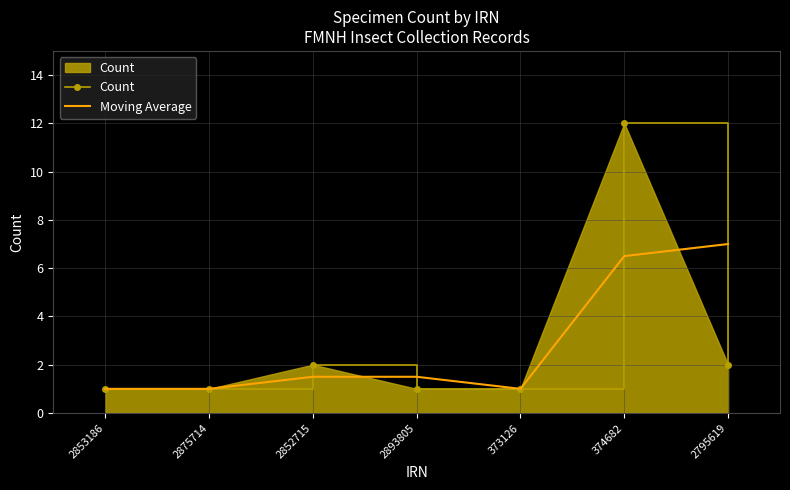

What position from the right is 2893805?

4